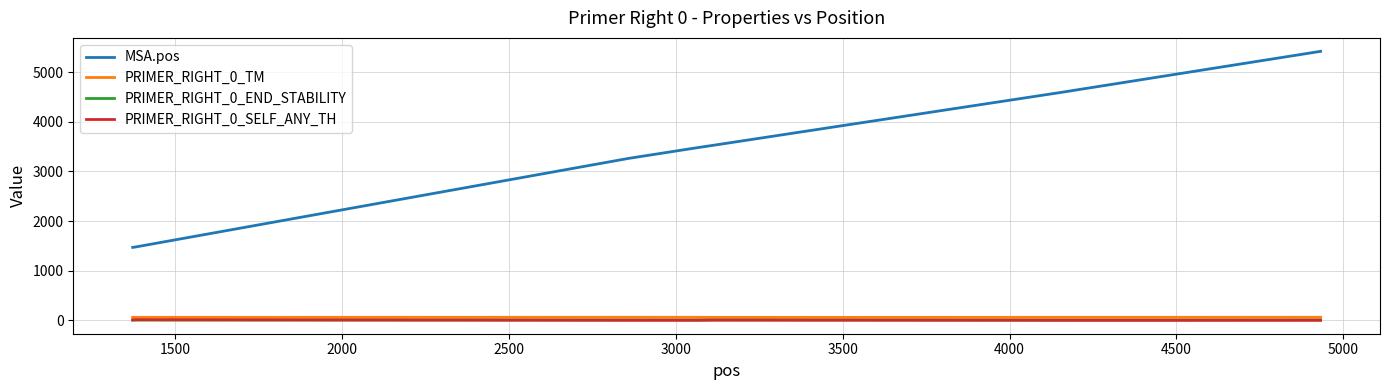

Which series has the widest spread of values?

MSA.pos